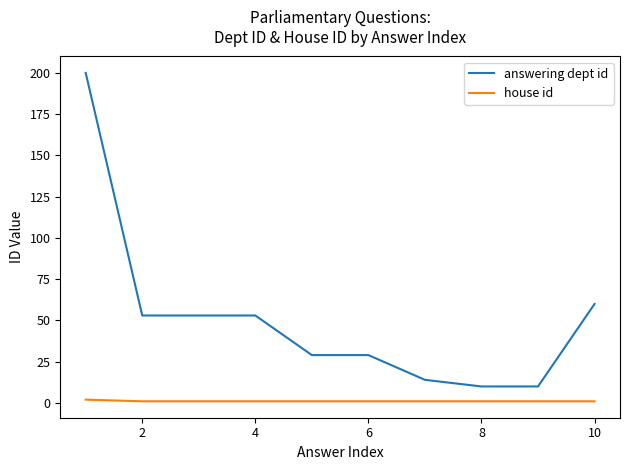

What is the difference between the maximum and minimum values in the answering dept id series?

190